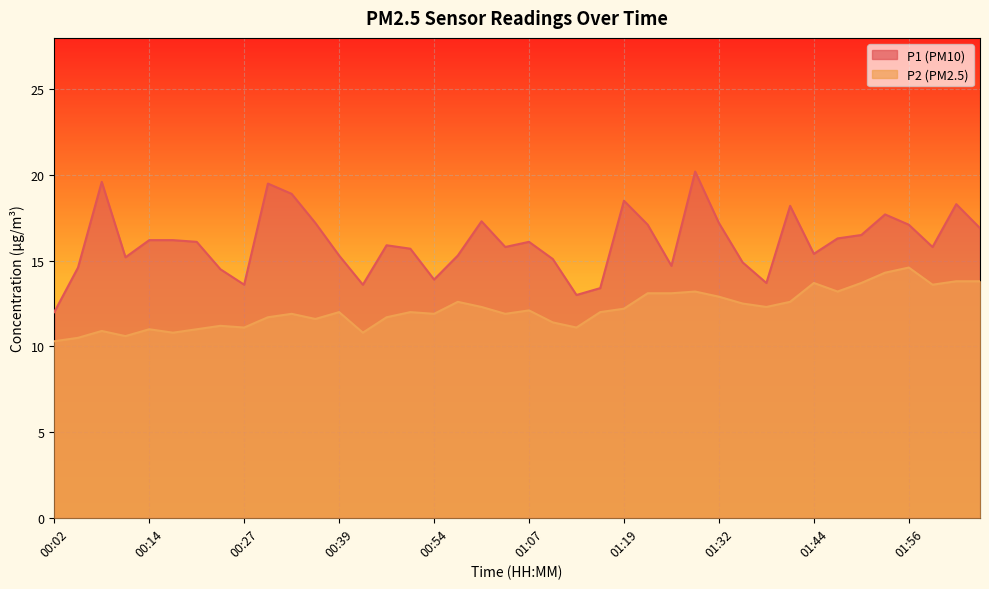

How many interior local peaks does the P2 series have?

11